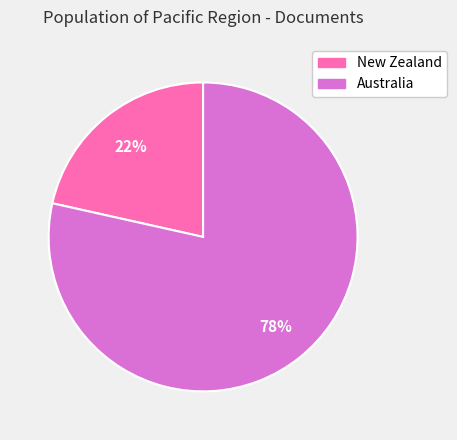

Which has a higher value, Australia or New Zealand?

Australia